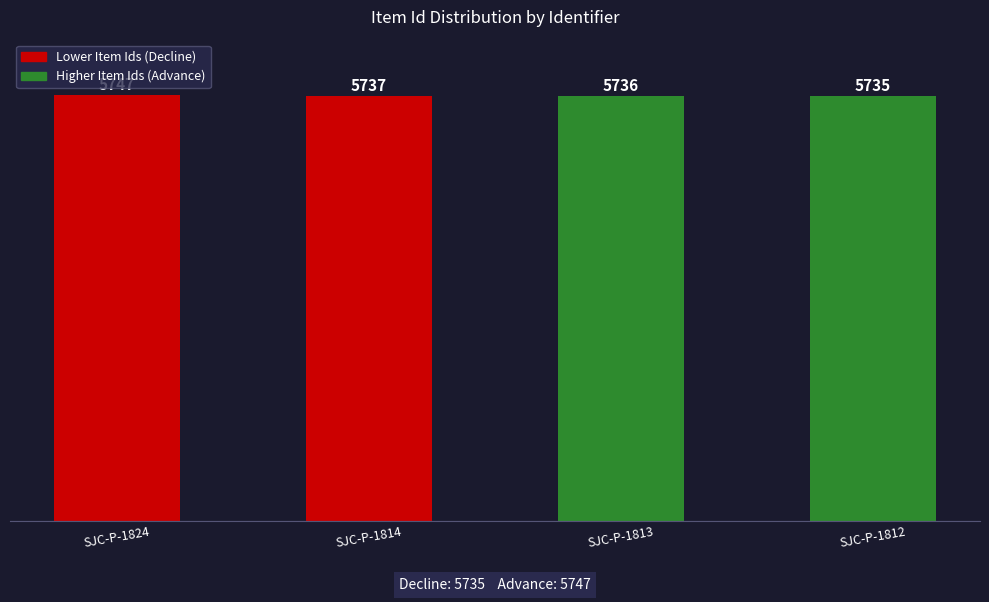

Are the bars horizontal?

No